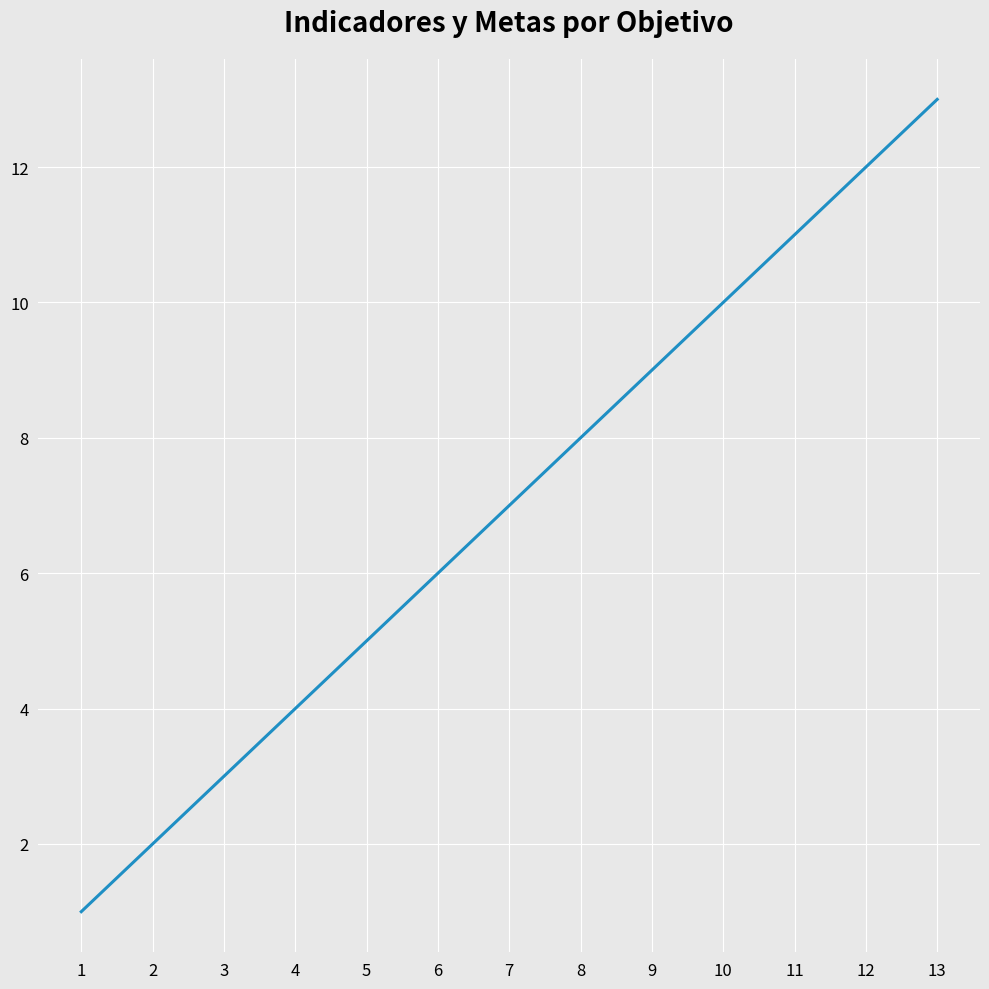

Reading left to right, list all the values displayed in this chart.

1	2	3	4	5	6	7	8	9	10	11	12	13